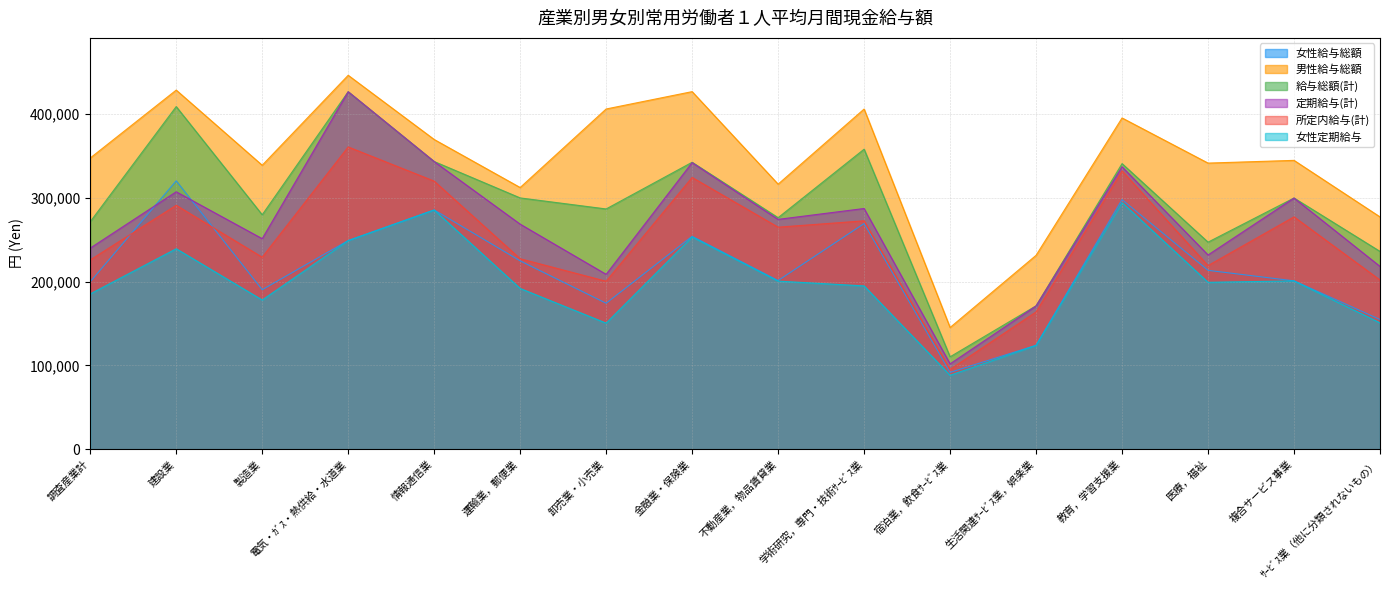

Which series has the largest total across all categories?

男性給与総額